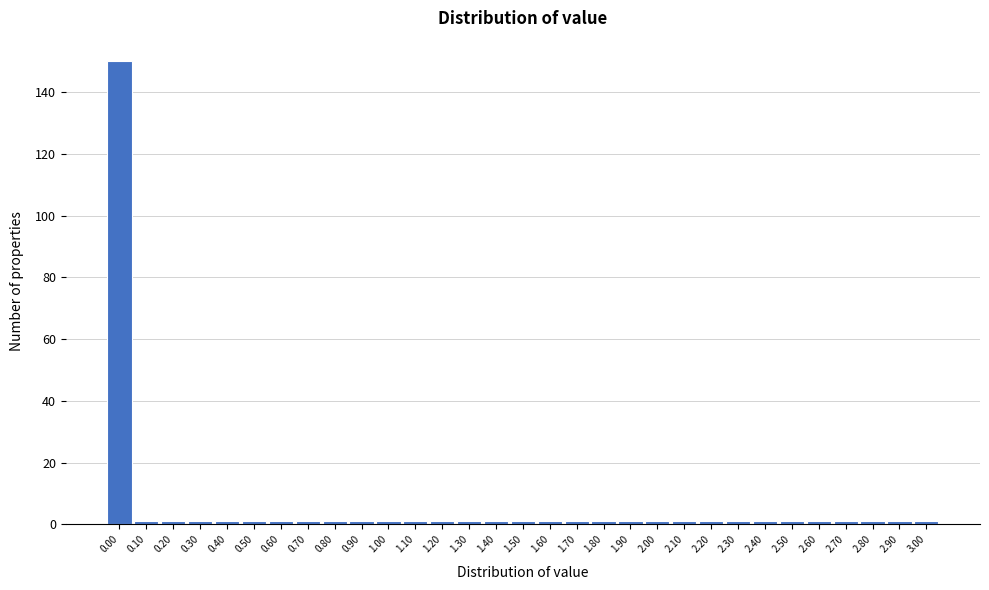

Reading left to right, transcribe this chart: for each bar, give the range it covers on the x-axis and its height. The values are not printed on the chart, so give them approximately, as read against the axis.

-0.05 to 0.05: 150
0.05 to 0.15: under 2
0.15 to 0.25: under 2
0.25 to 0.35: under 2
0.35 to 0.45: under 2
0.45 to 0.55: under 2
0.55 to 0.65: under 2
0.65 to 0.75: under 2
0.75 to 0.85: under 2
0.85 to 0.95: under 2
0.95 to 1.05: under 2
1.05 to 1.15: under 2
1.15 to 1.25: under 2
1.25 to 1.35: under 2
1.35 to 1.45: under 2
1.45 to 1.55: under 2
1.55 to 1.65: under 2
1.65 to 1.75: under 2
1.75 to 1.85: under 2
1.85 to 1.95: under 2
1.95 to 2.05: under 2
2.05 to 2.15: under 2
2.15 to 2.25: under 2
2.25 to 2.35: under 2
2.35 to 2.45: under 2
2.45 to 2.55: under 2
2.55 to 2.65: under 2
2.65 to 2.75: under 2
2.75 to 2.85: under 2
2.85 to 2.95: under 2
2.95 to 3.05: under 2